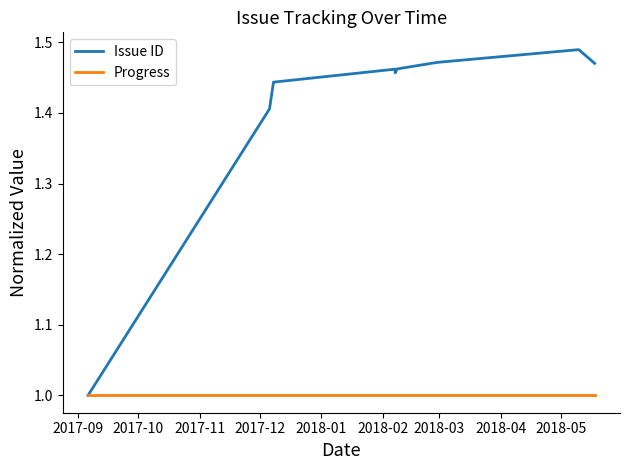

True or false: Issue ID and Progress cross at least once.

False